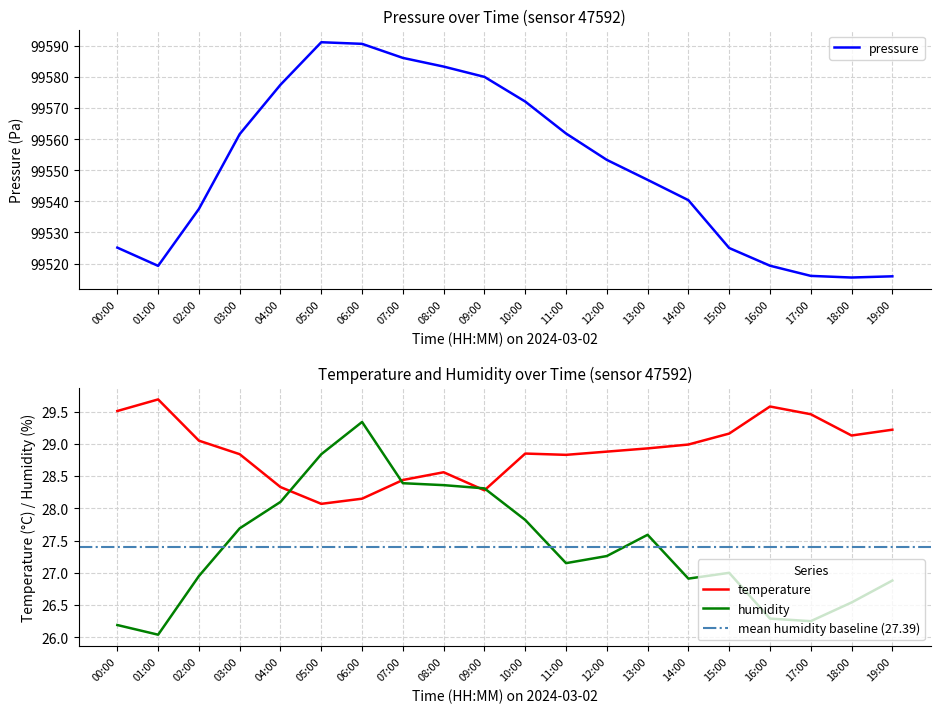

Which has a higher value, 12:00 or 04:00?

04:00